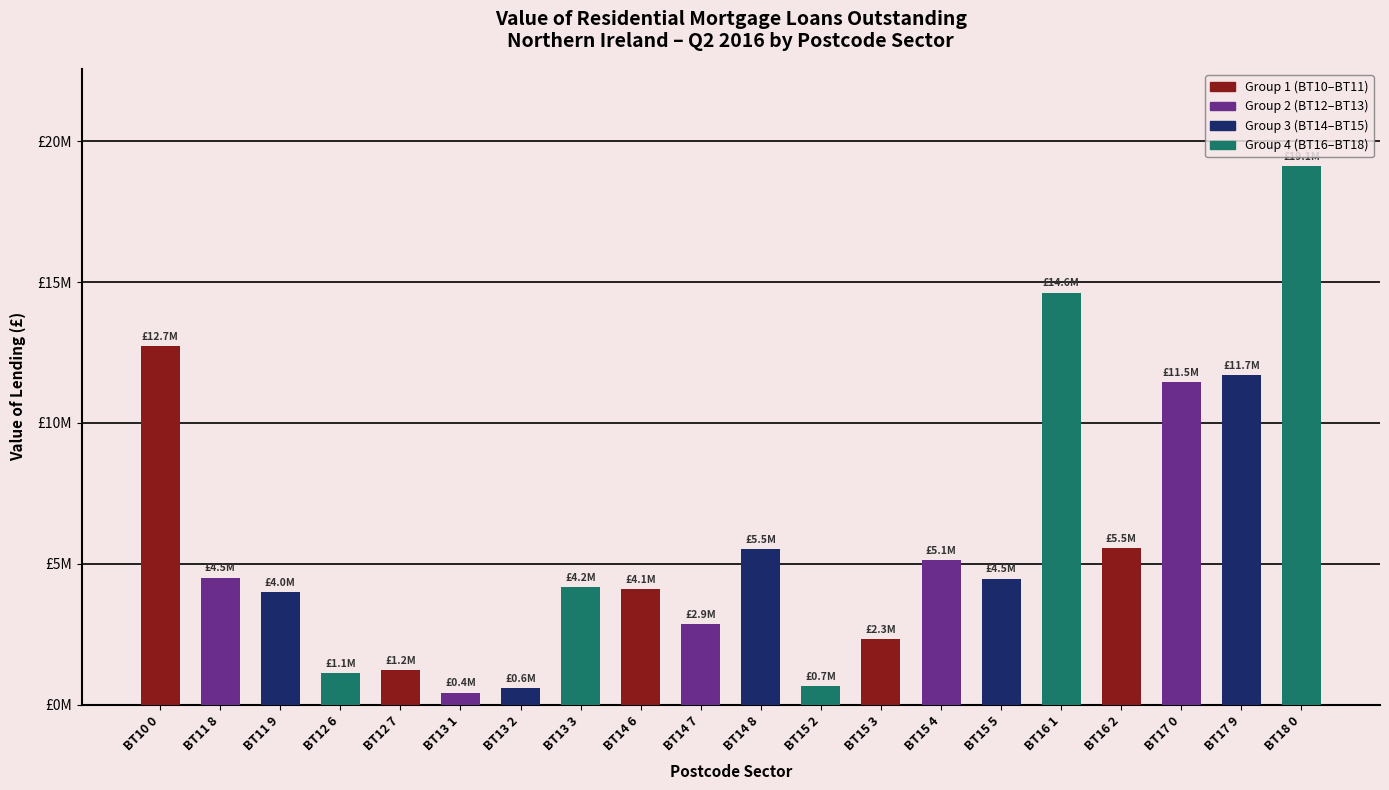

Rank the categories by value from lowest to highest.

BT13 1, BT13 2, BT15 2, BT12 6, BT12 7, BT15 3, BT14 7, BT11 9, BT14 6, BT13 3, BT15 5, BT11 8, BT15 4, BT14 8, BT16 2, BT17 0, BT17 9, BT10 0, BT16 1, BT18 0